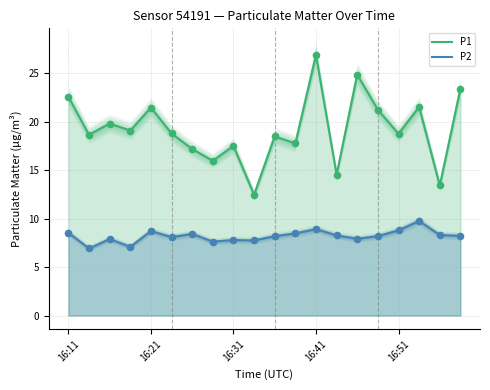

What are all the series names shown in the legend?

P1, P2